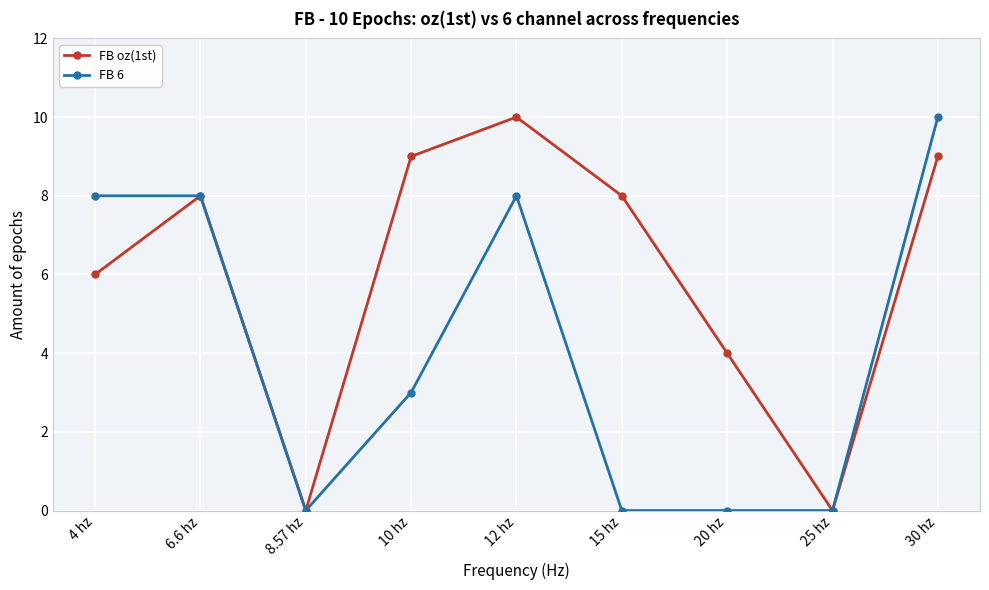

What is the difference between the FB oz(1st) values at 6.6 hz and 25 hz?

8